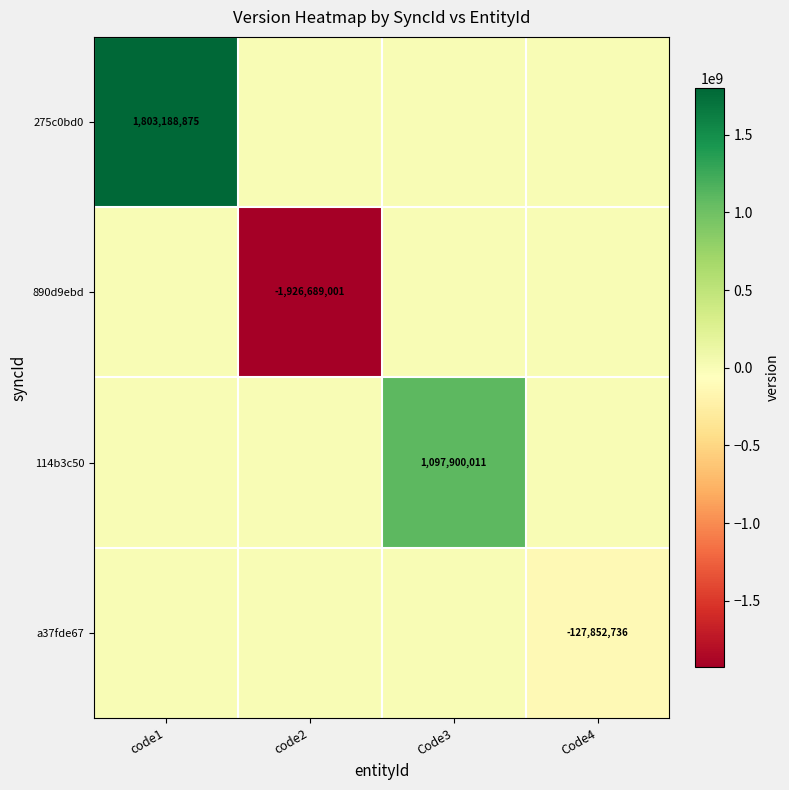

At how many categories does at least one series exceed 1267205187?

1